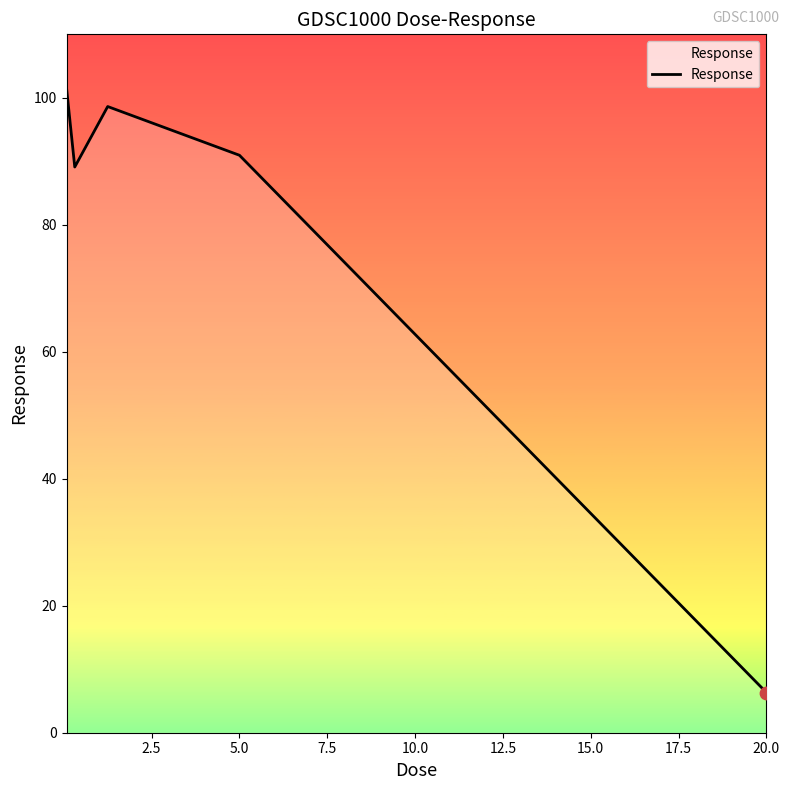

What is the maximum value shown in the chart?

101.6